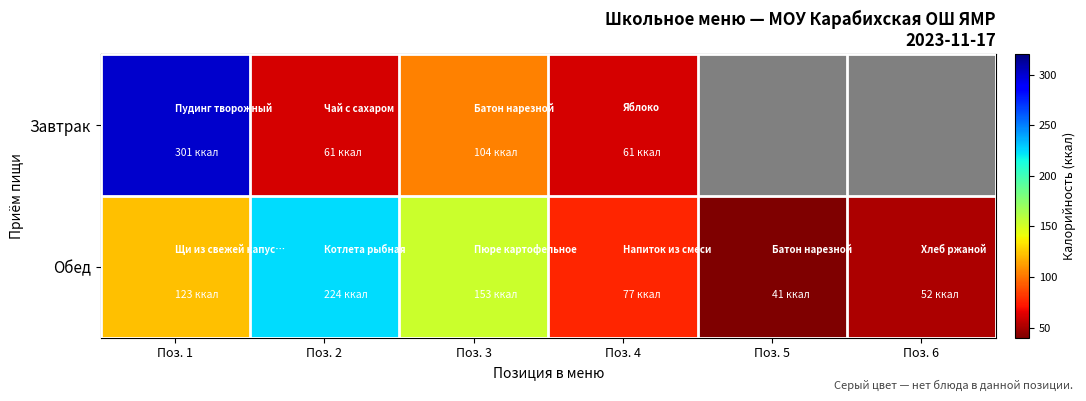

Rank the series at Поз. 4 from highest to lowest value.

Обед, Завтрак